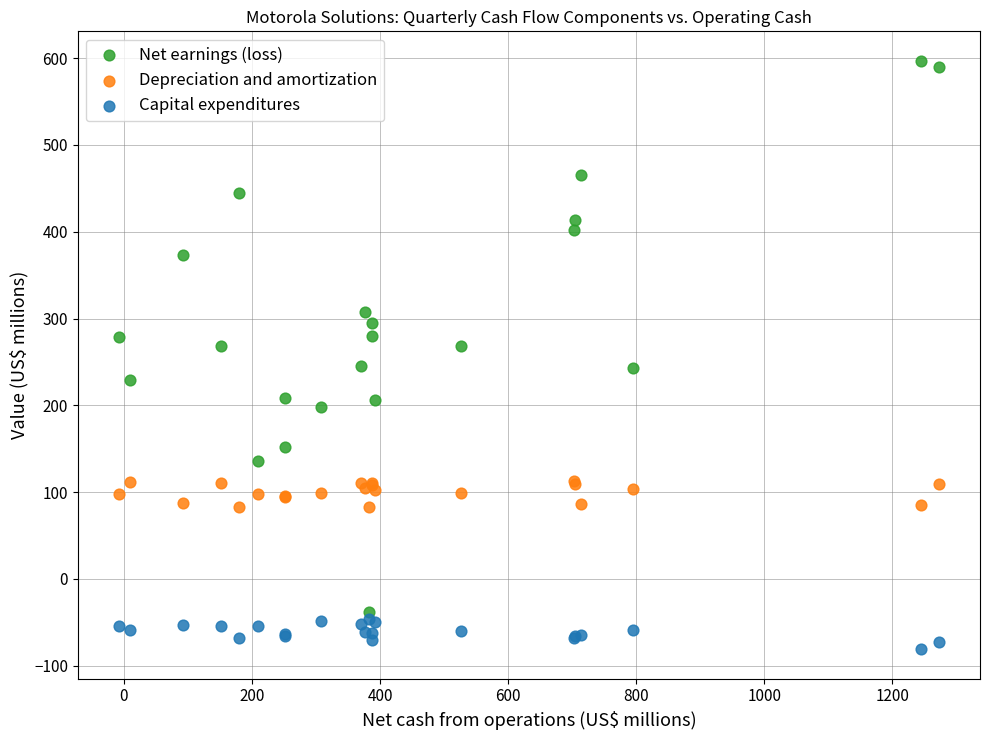

What are all the series names shown in the legend?

Net earnings (loss), Depreciation and amortization, Capital expenditures